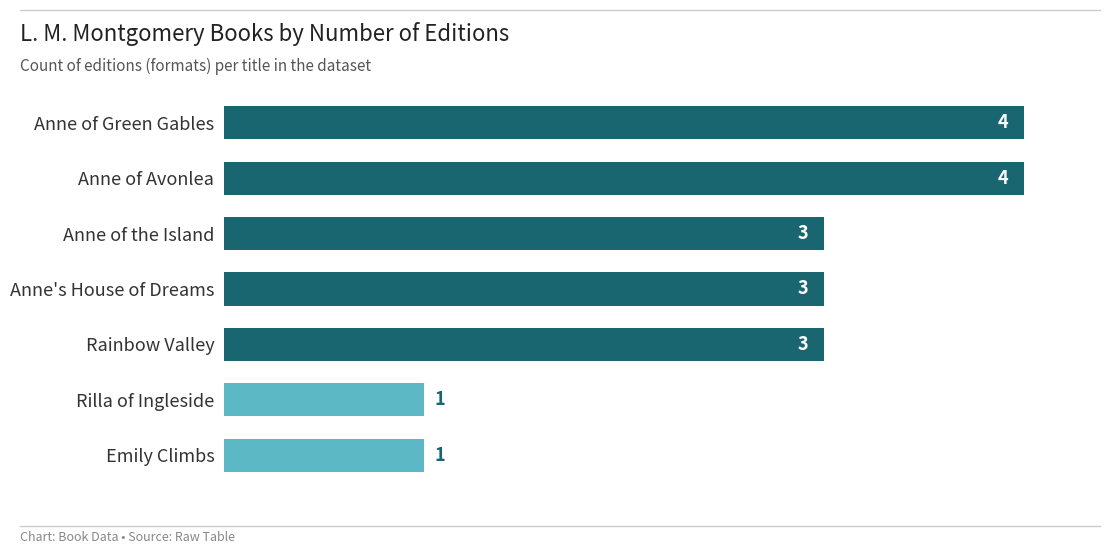

Between Anne of Green Gables and Emily Climbs, which is larger?

Anne of Green Gables